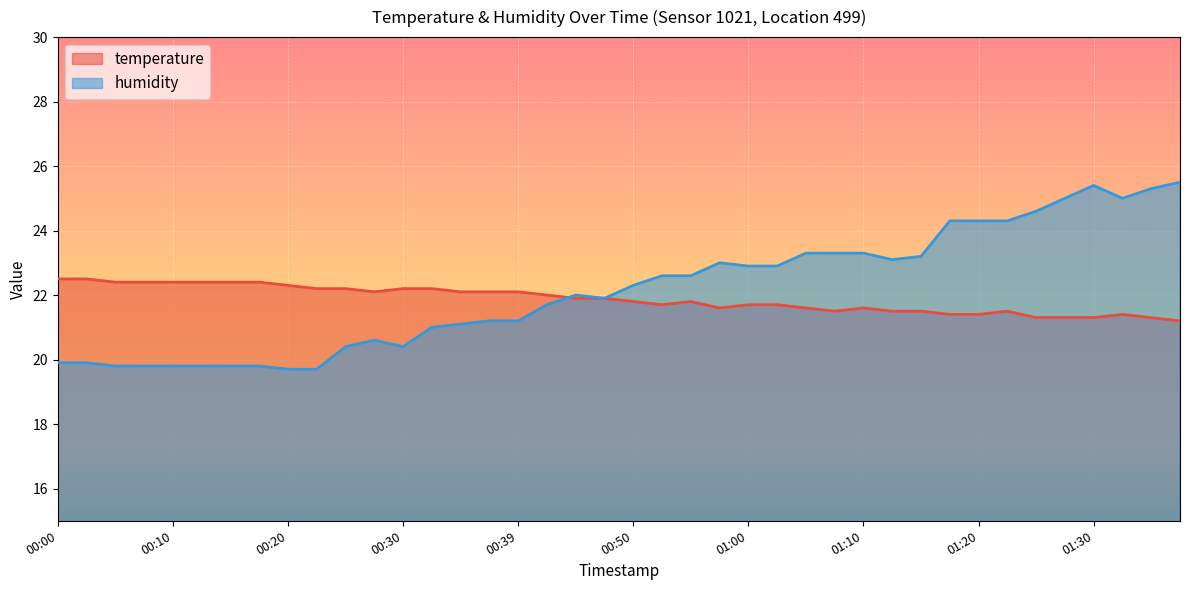

In temperature, how many points are lower than both neighbors (excluding endpoints)?

4